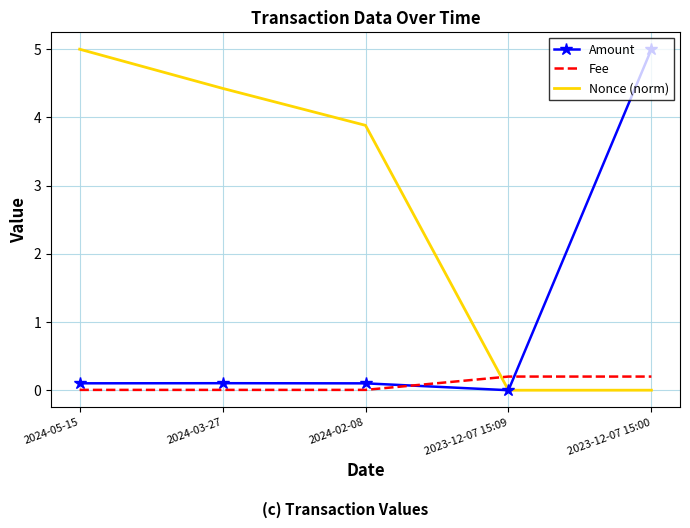

What is the maximum value shown in the chart?

5.0